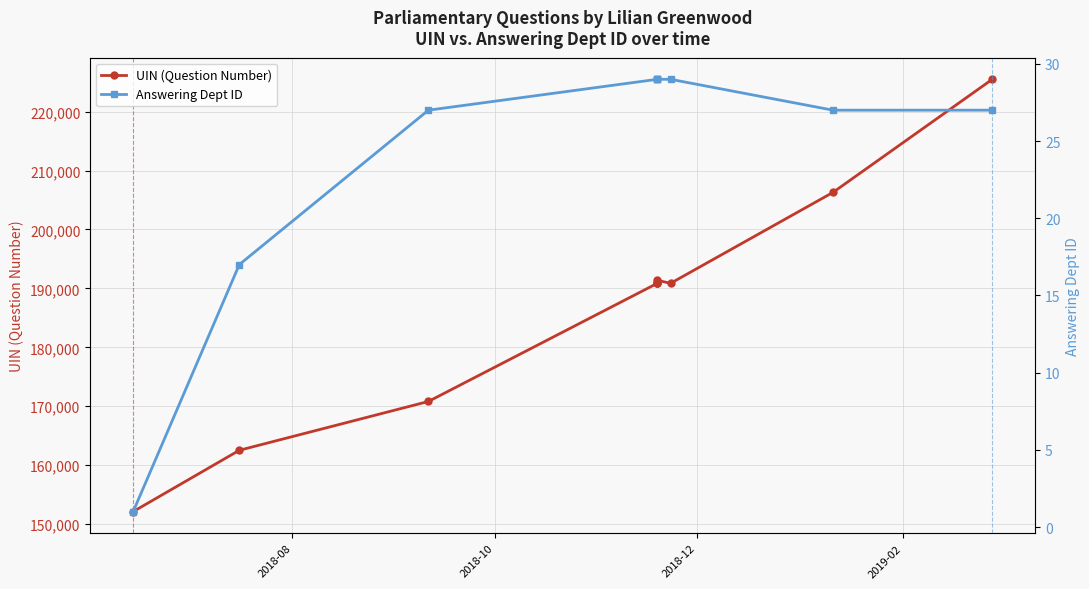

How many categories are shown in the chart?

10